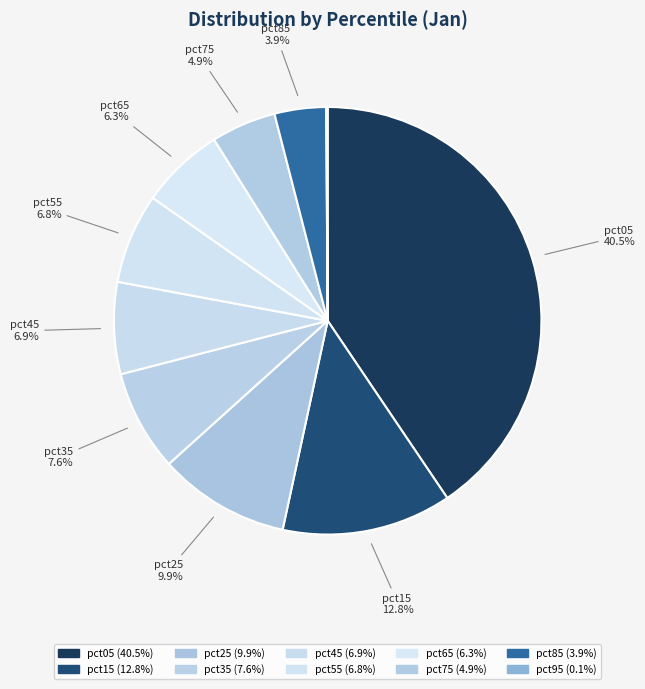

Is it true that pct25 is 22% of the pie?

False